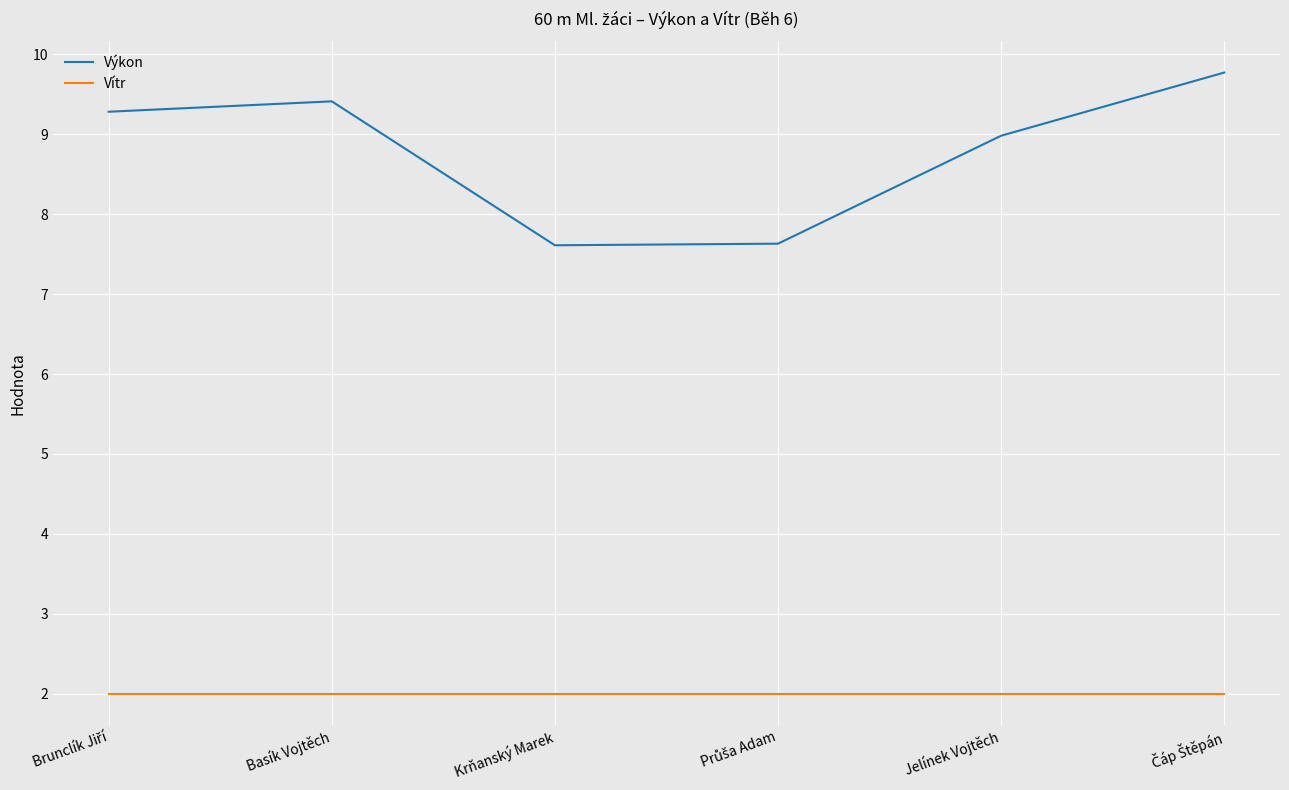

What is the lowest value of the Výkon series?

7.6